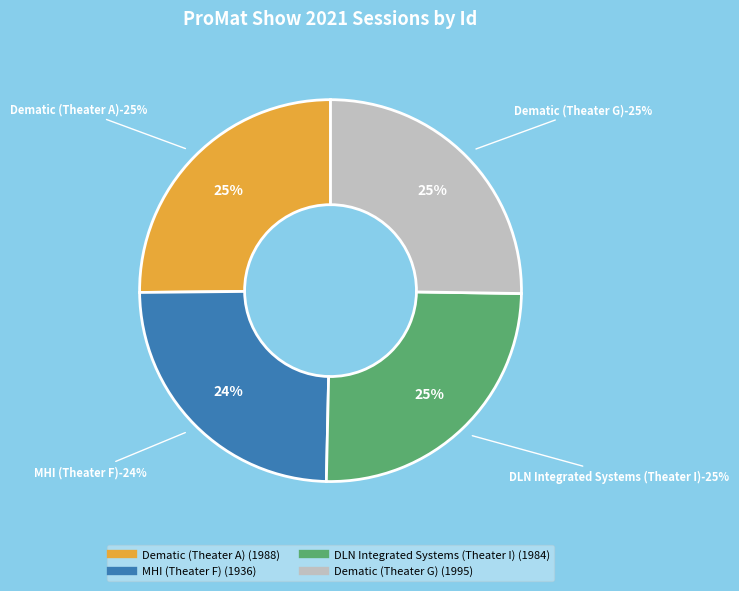

True or false: DLN Integrated Systems (Theater I) accounts for 25% of the total.

True